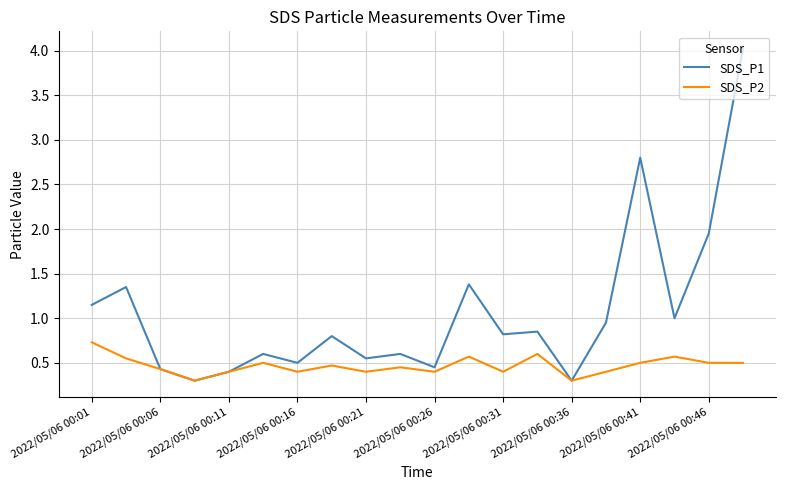

Which series has the largest total across all categories?

SDS_P1